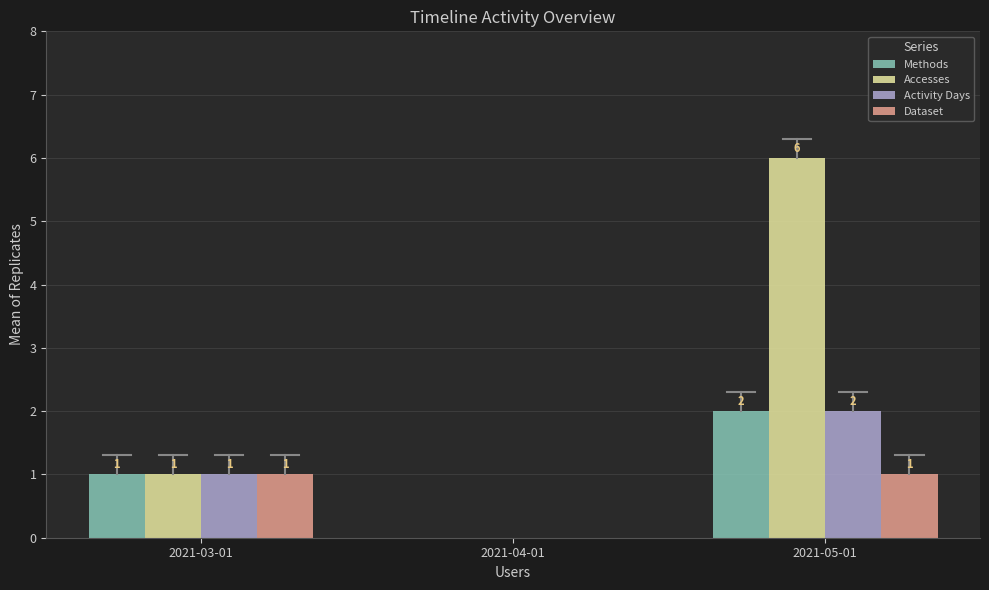

Which series changed the most between 2021-04-01 and 2021-05-01?

Accesses